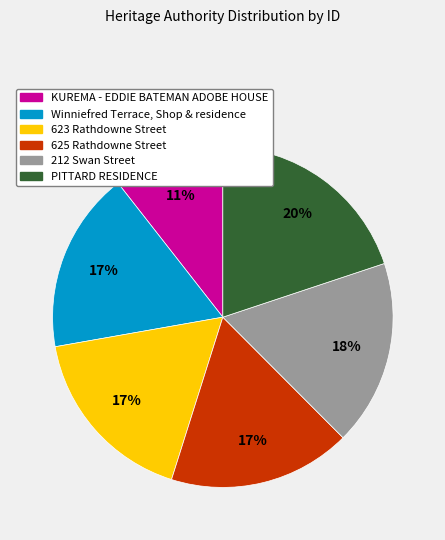

Which category has the smallest portion of the pie?

KUREMA - EDDIE BATEMAN ADOBE HOUSE